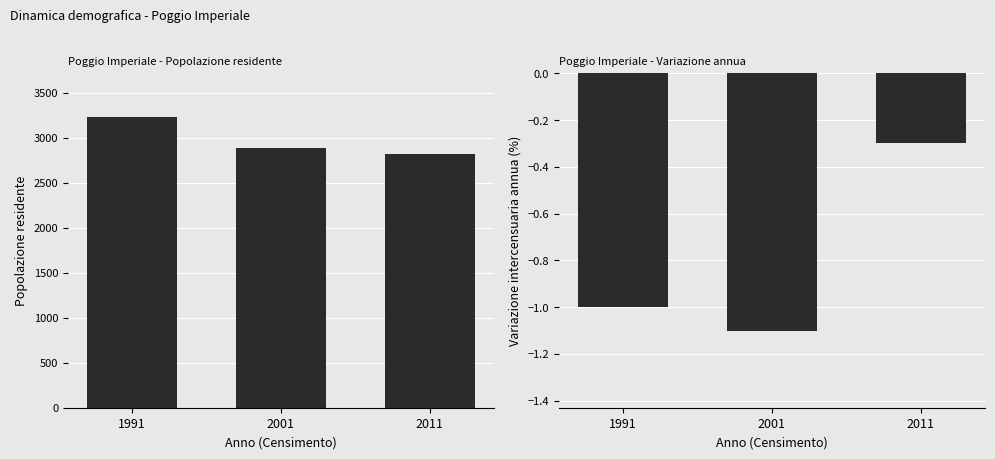

At which category is the sum across all series the highest?

1991